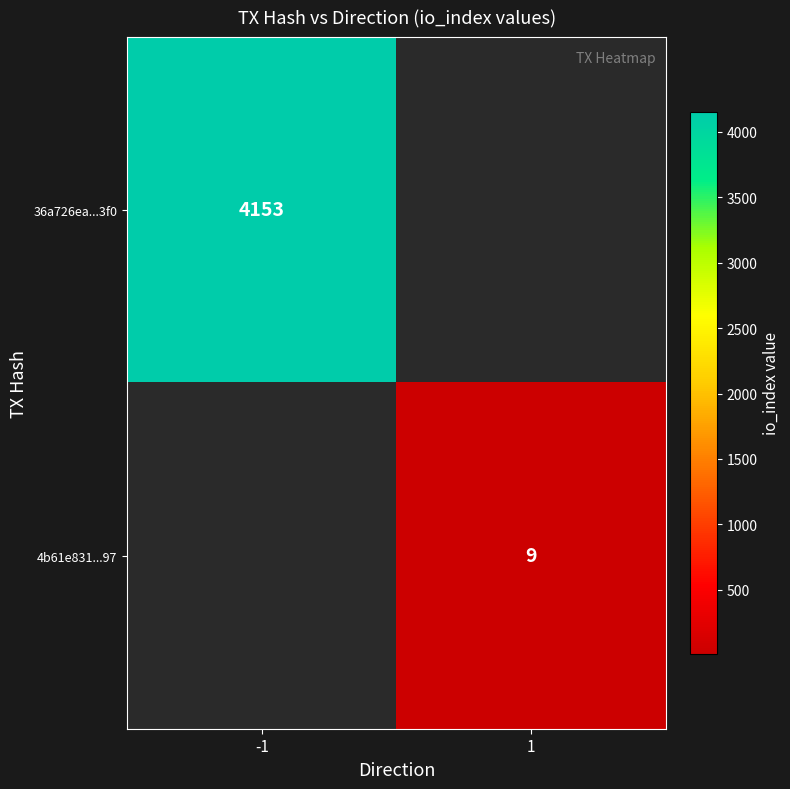

True or false: 36a726ea...3f0 has a value of 4153 at -1.

True